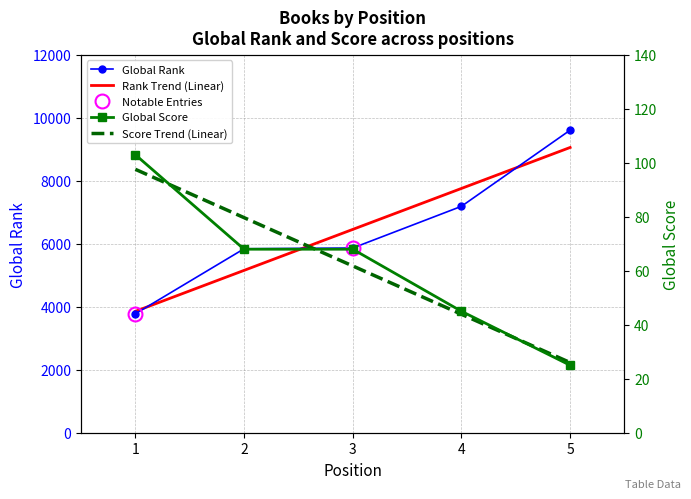

What is the total value across all series at 5?

9635